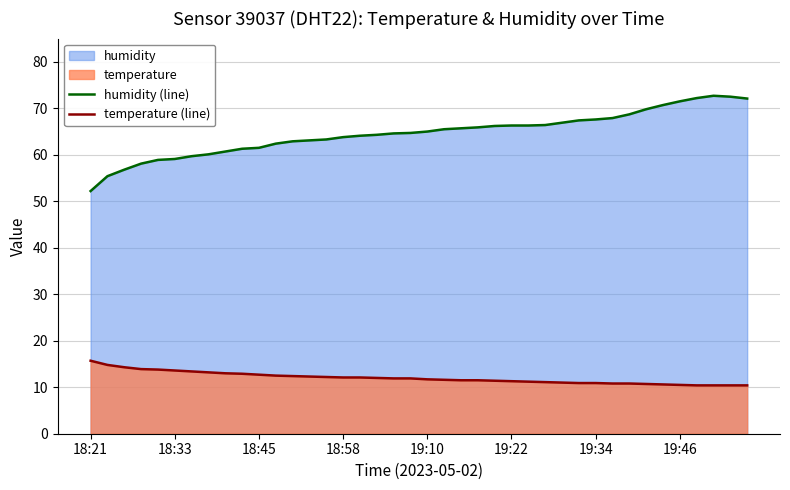

Which series has the largest total across all categories?

humidity (line)